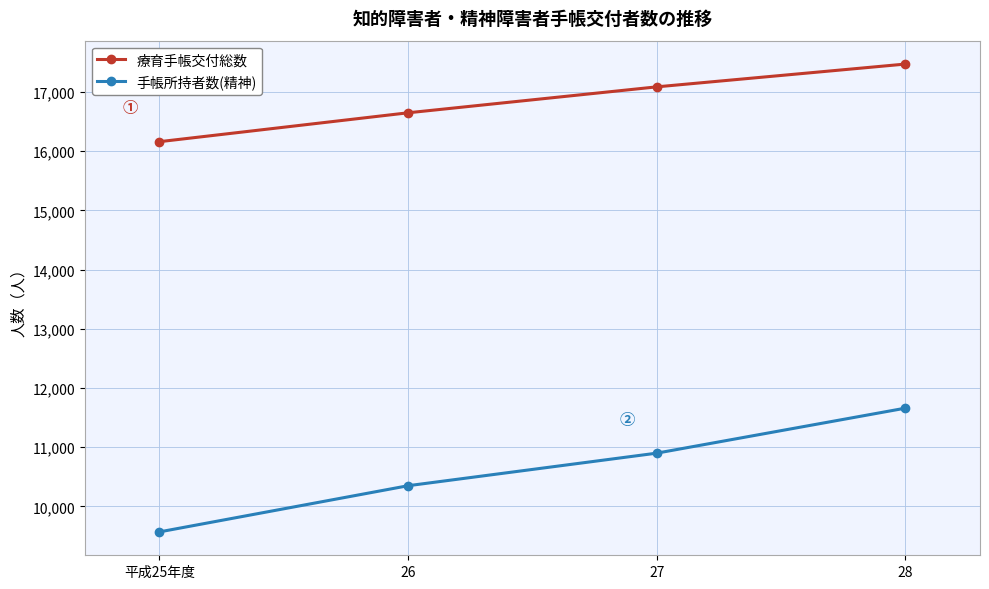

Which series has the largest range (max minus min)?

手帳所持者数(精神)